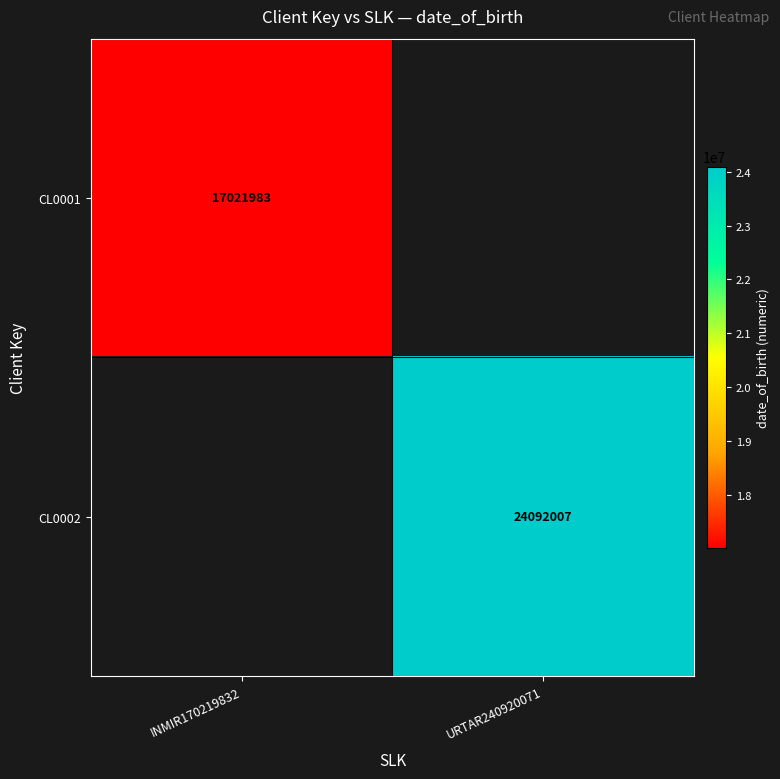

True or false: CL0001 has a value of 8785532.7 at INMIR170219832.

False